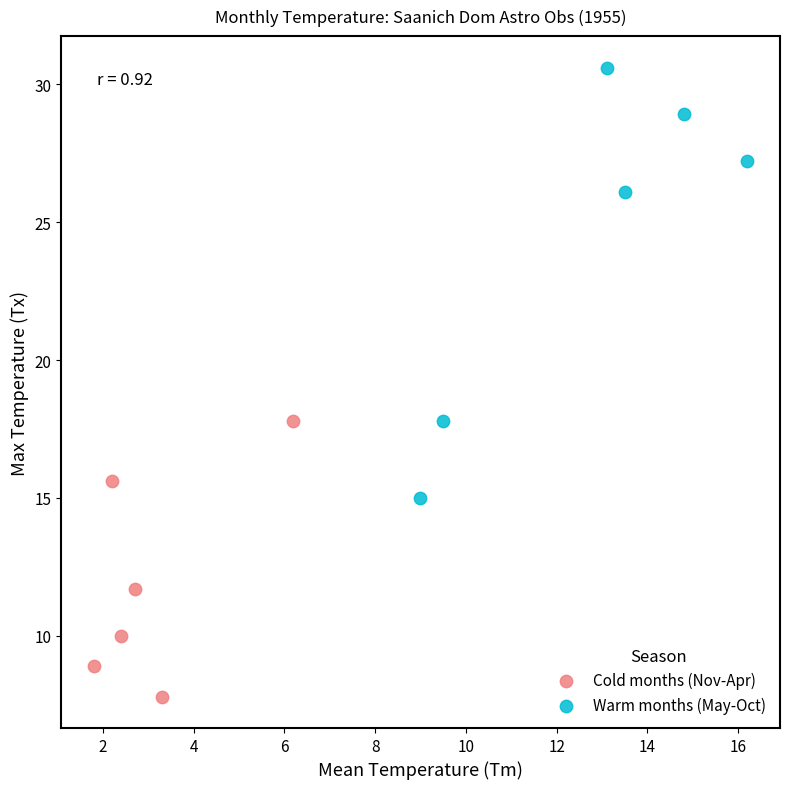

What are all the series names shown in the legend?

Cold months (Nov-Apr), Warm months (May-Oct)